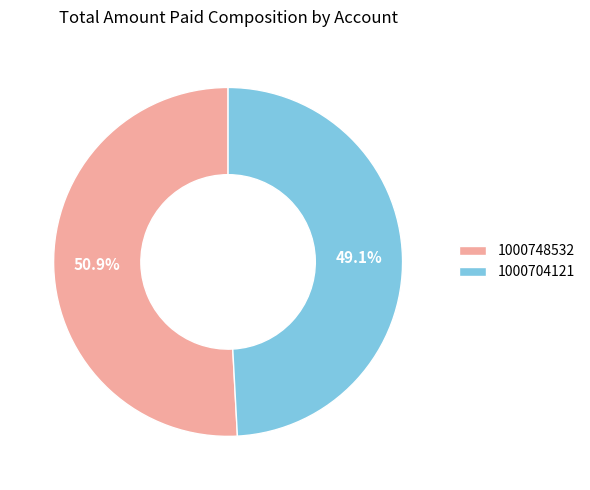

Which category has the smallest portion of the pie?

1000704121